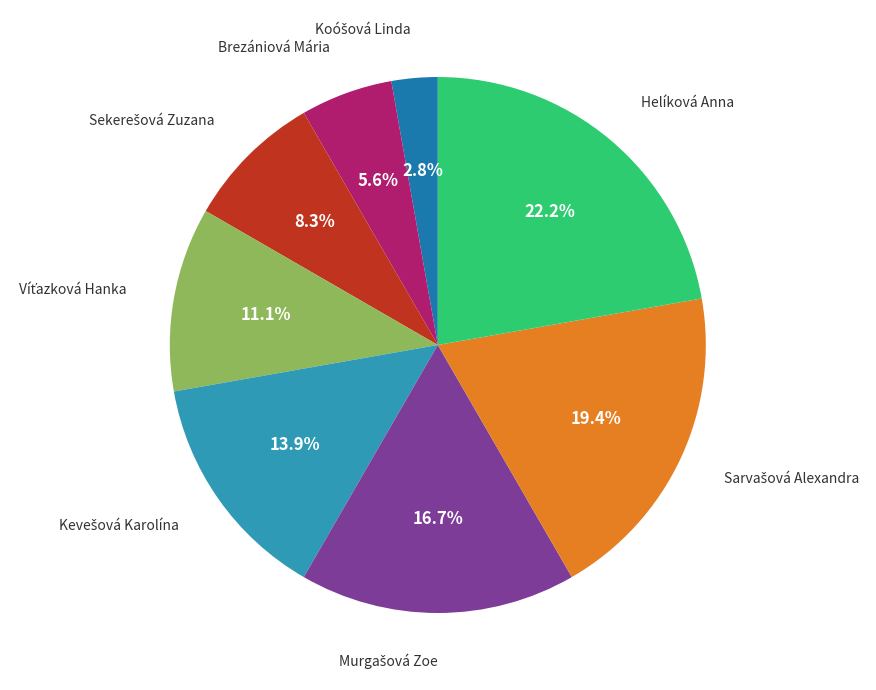

What is the largest slice in the pie chart?

Helíková Anna